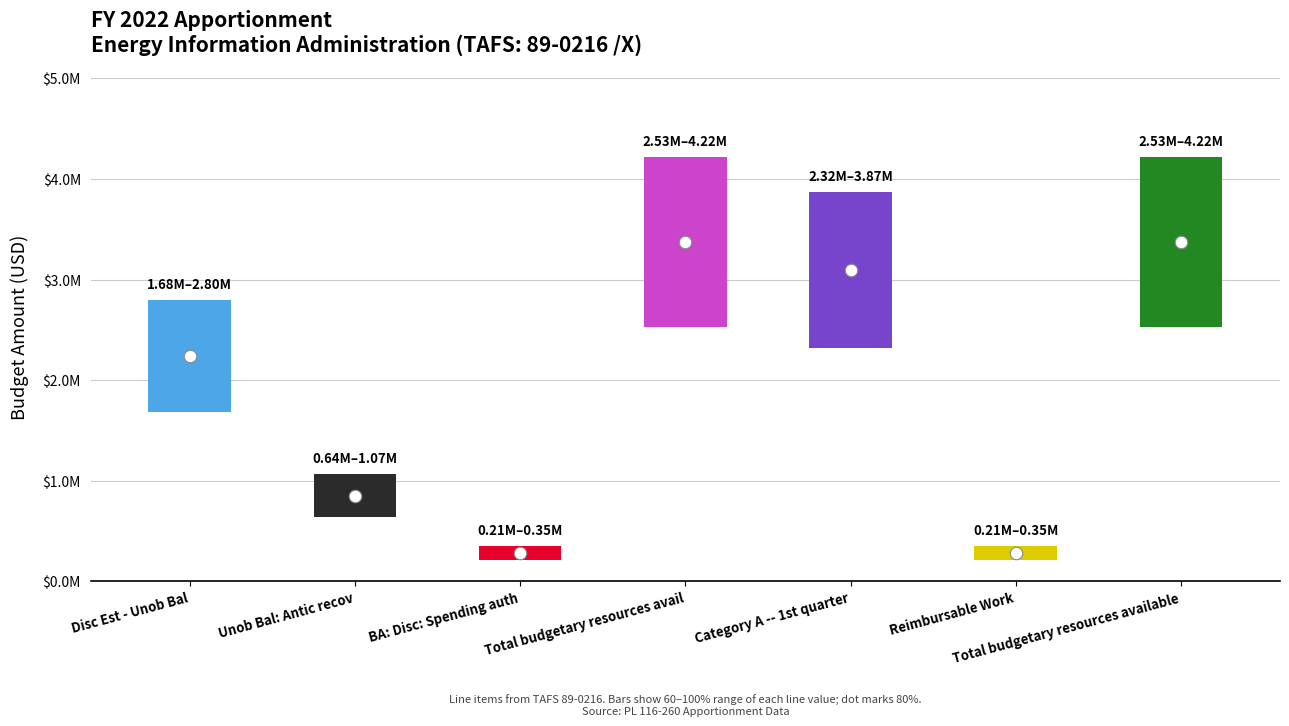

What is the value of the 6th bar from the left?

350000